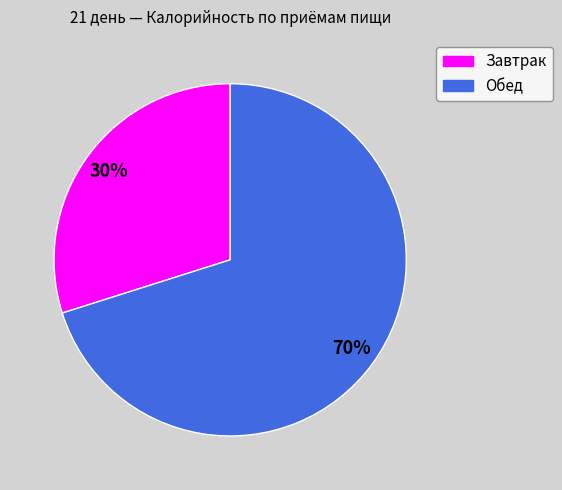

Between Завтрак and Обед, which is larger?

Обед